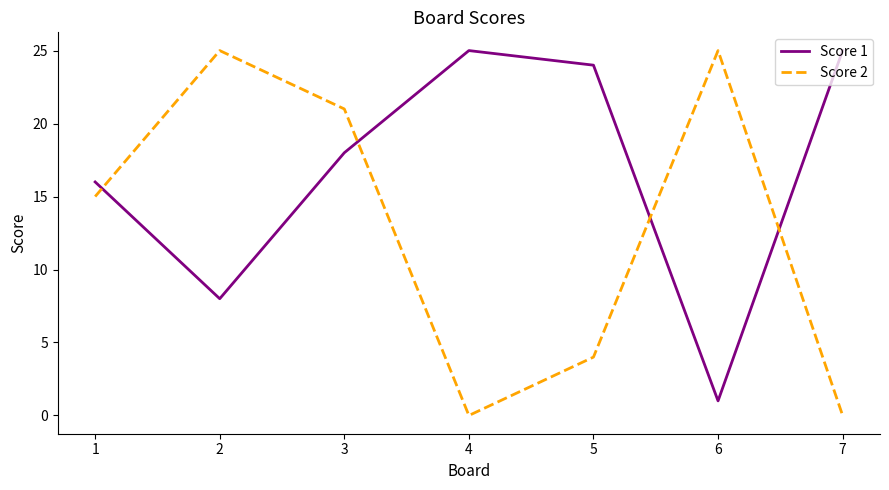

What are all the series names shown in the legend?

Score 1, Score 2